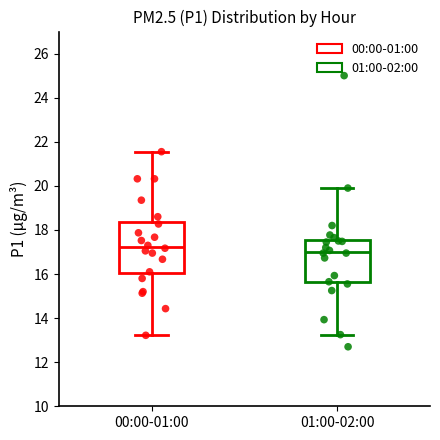

Where is the upper edge of the box for 01:00-02:00 on the y-axis? The values are not printed on the chart, so give them approximately, as read against the axis.

17.6